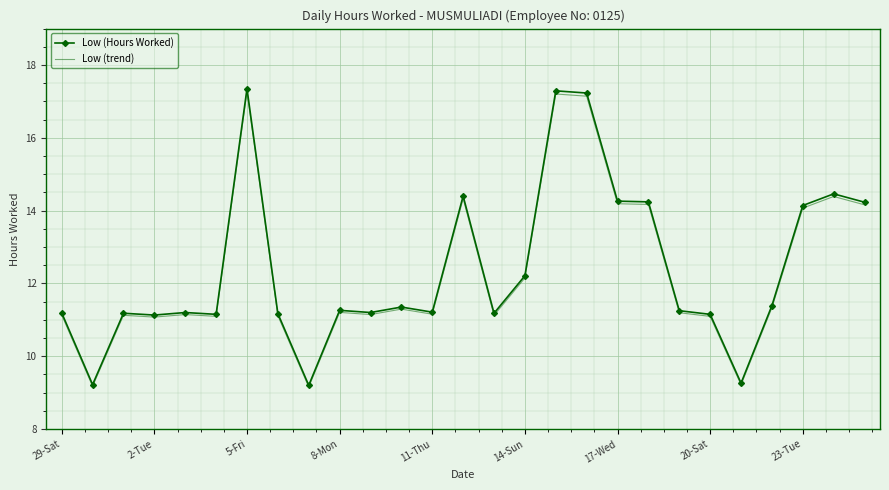

Which series has the widest spread of values?

Low (Hours Worked)